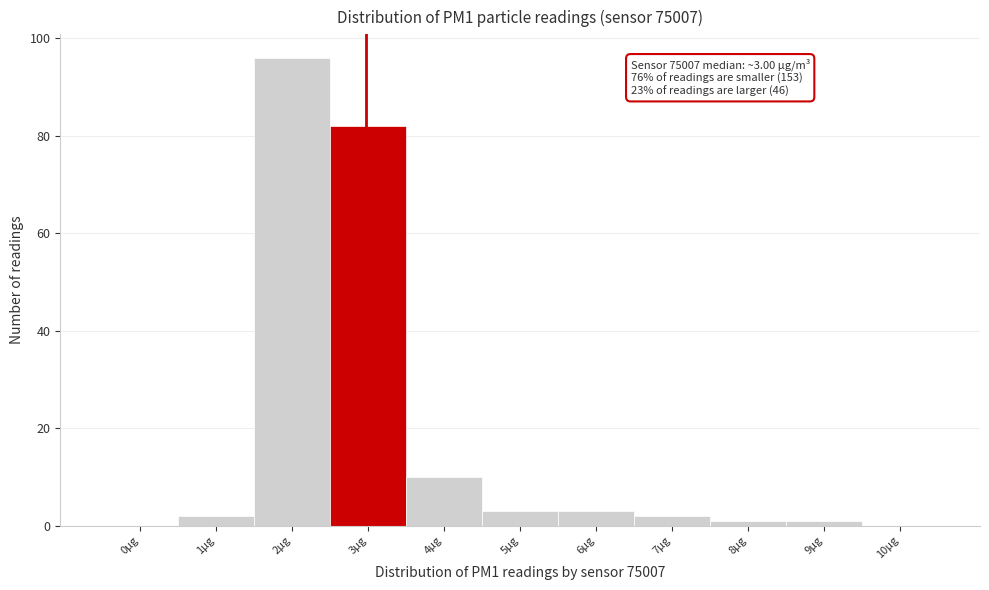

Reading left to right, what are all the values shown in this chart?

0µg=0	1µg=2	2µg=96	3µg=82	4µg=10	5µg=3	6µg=3	7µg=2	8µg=1	9µg=1	10µg=0